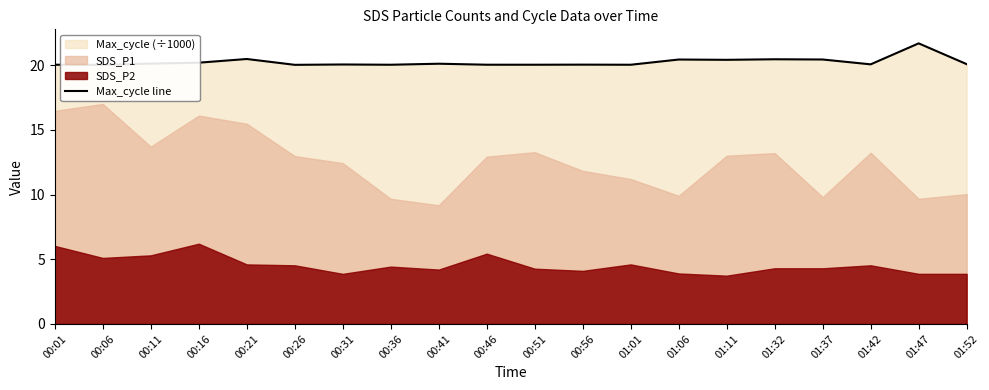

Where is the data nearest to the value 20?

00:06